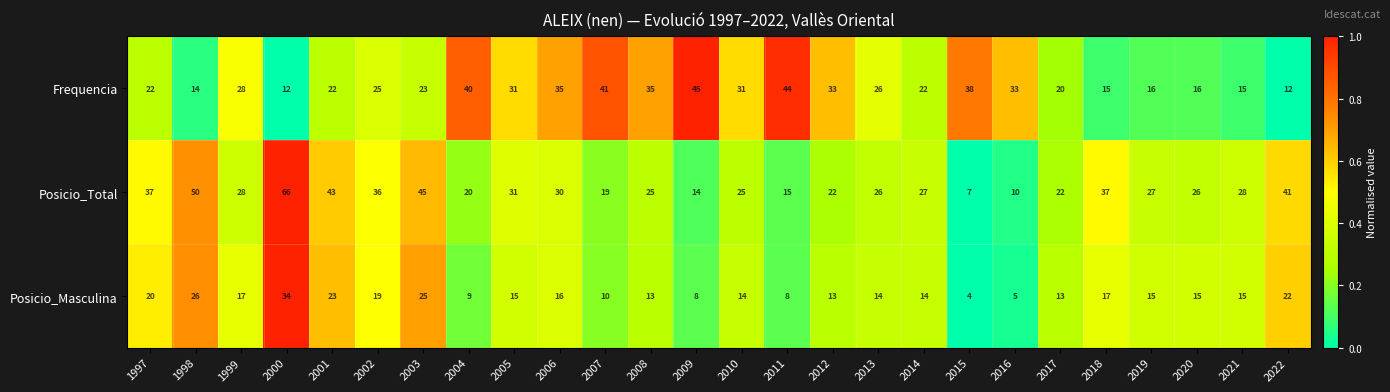

List the series in order of their peak value, highest first.

Posicio_Total, Frequencia, Posicio_Masculina